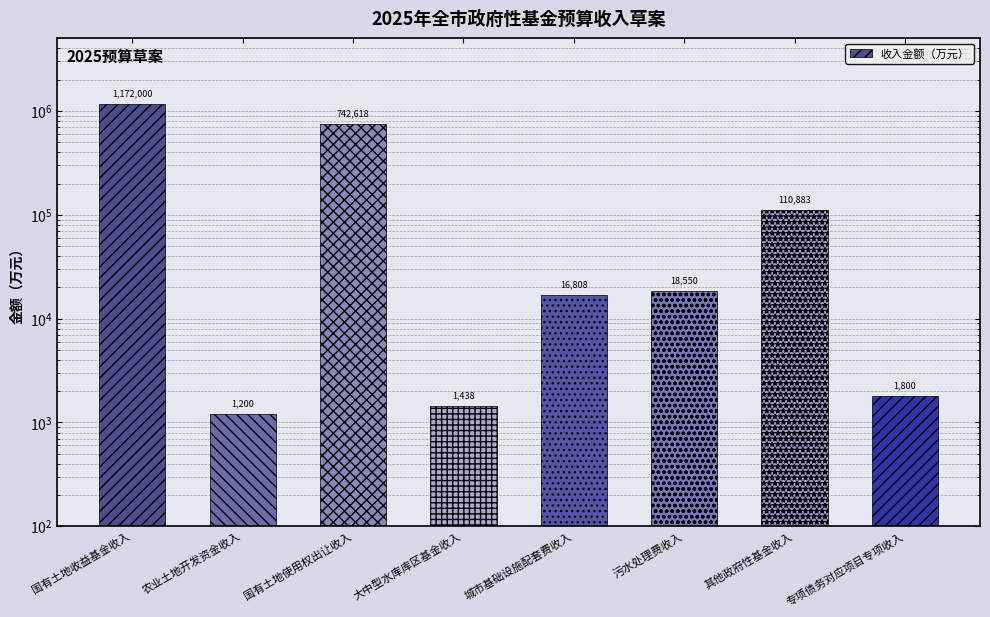

List the labels in order of value, smallest first.

农业土地开发资金收入, 大中型水库库区基金收入, 专项债务对应项目专项收入, 城市基础设施配套费收入, 污水处理费收入, 其他政府性基金收入, 国有土地使用权出让收入, 国有土地收益基金收入